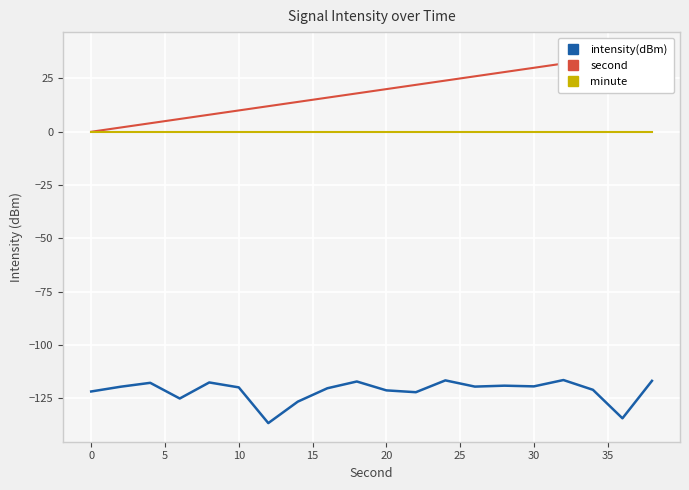

True or false: second and minute intersect in this chart.

False